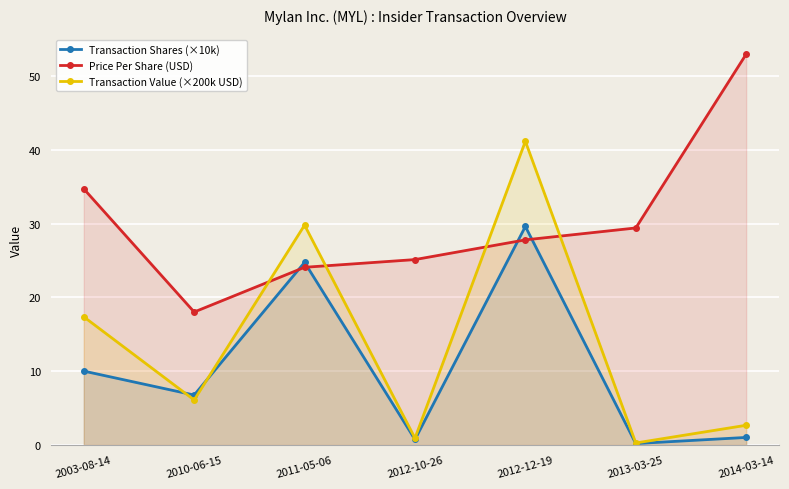

Which series has the largest total across all categories?

Price Per Share (USD)